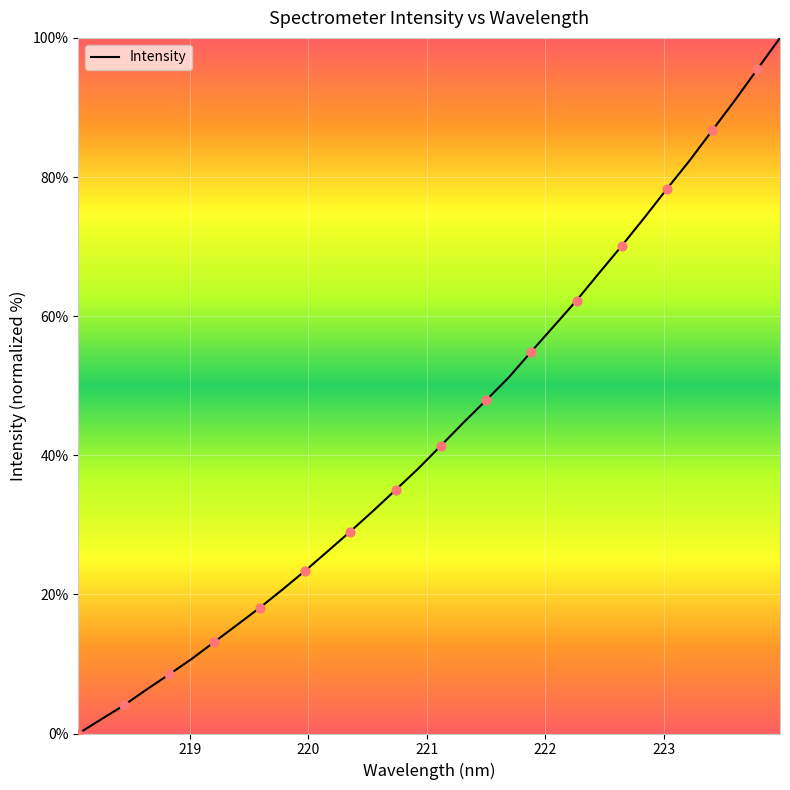

What is the difference between the maximum and minimum values?

100.0